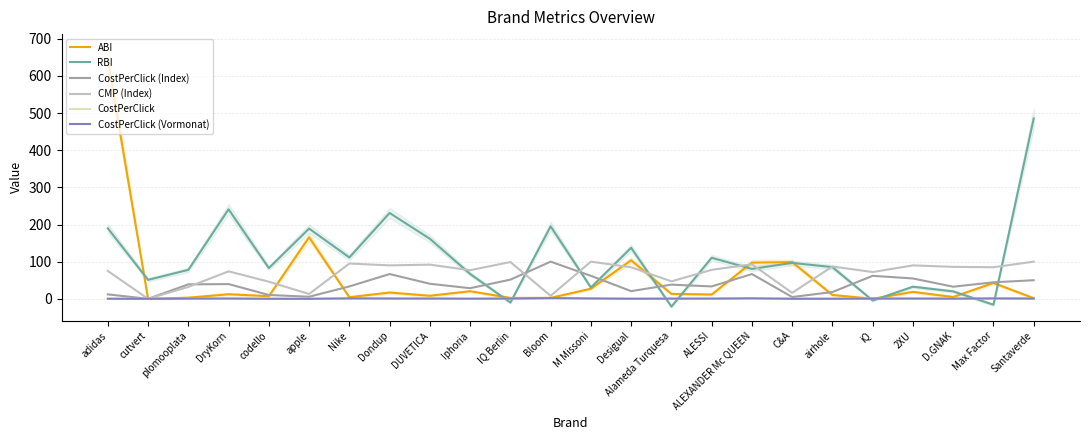

Is it true that CostPerClick (Vormonat) equals 1.0 at Max Factor?

True